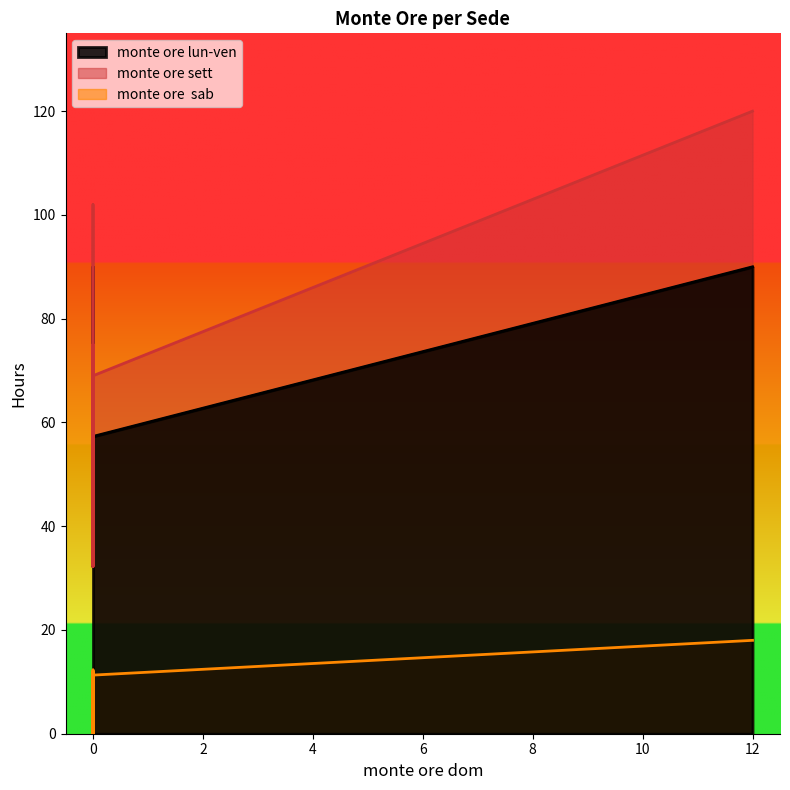

Which category has the highest value across all series?

12